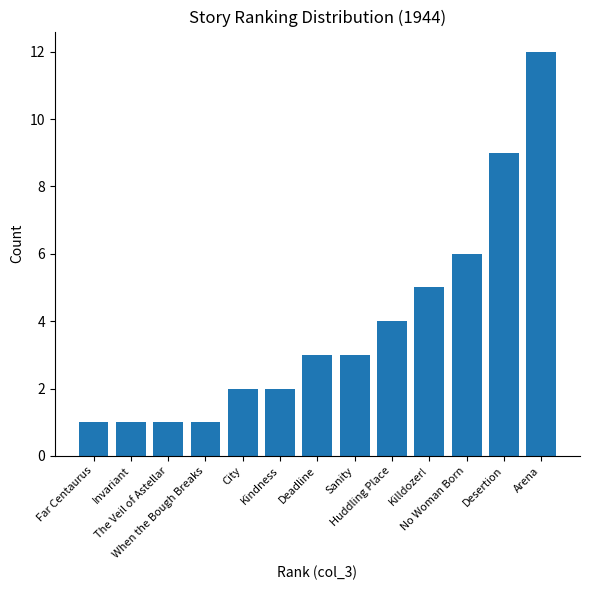

Is it true that the value at Deadline is 5?

False